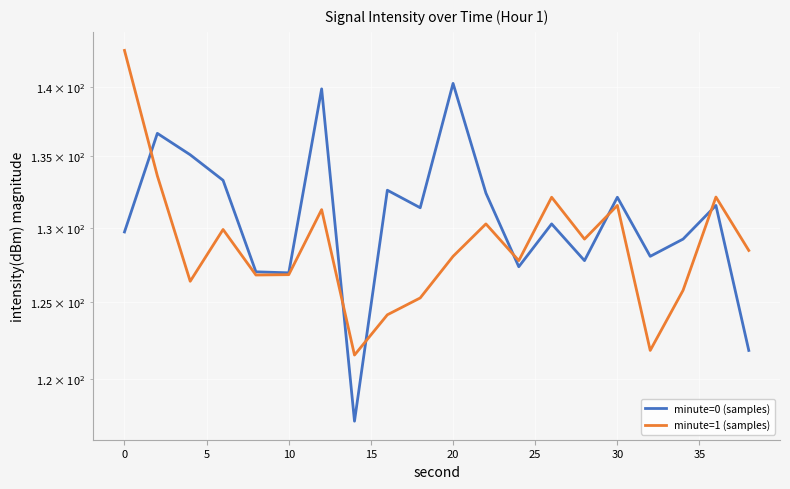

True or false: minute=0 (samples) has more than 1 points higher than both neighbors.

True